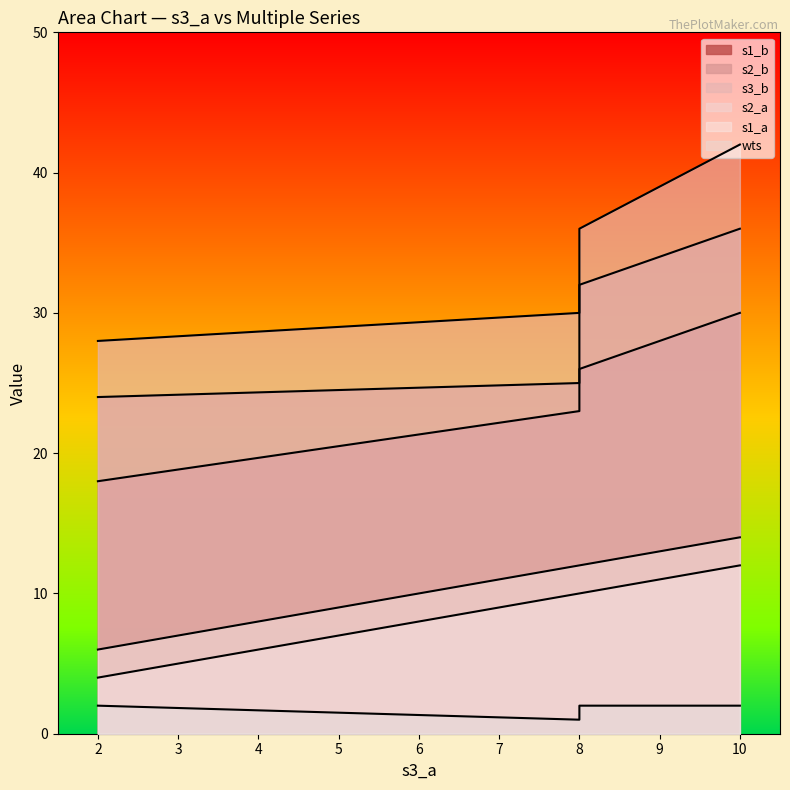

True or false: wts has more than 1 points higher than both neighbors.

False